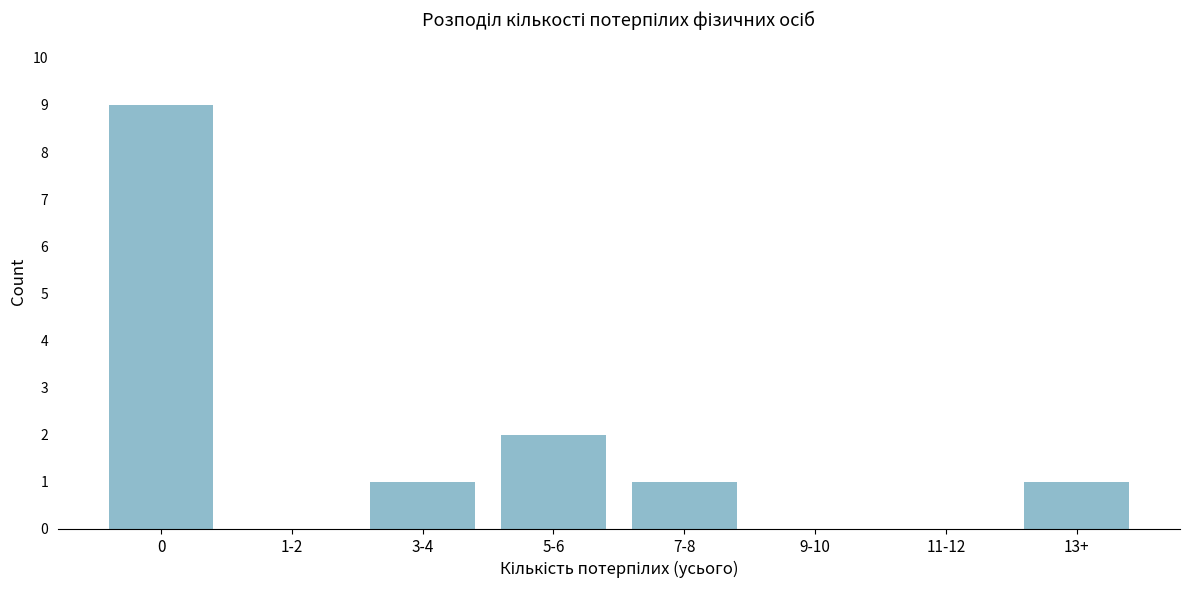

Reading left to right, transcribe all the data shown in this chart.

0=9	1-2=0	3-4=1	5-6=2	7-8=1	9-10=0	11-12=0	13+=1